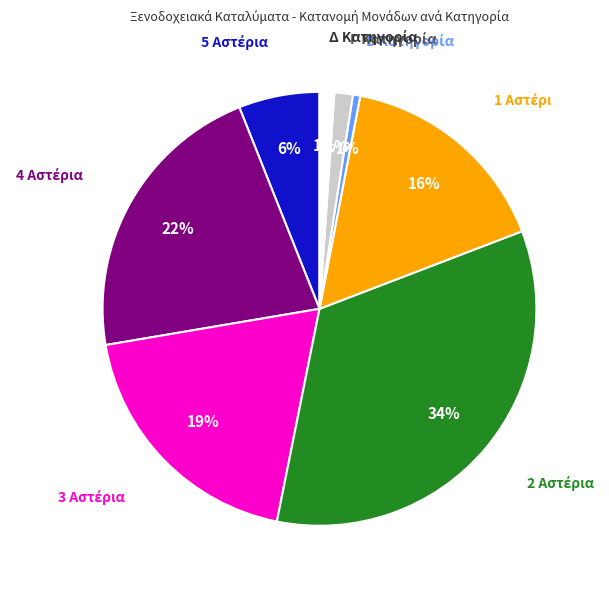

To the nearest percent, what is the difference between the largest and smallest slice percentages?

33%